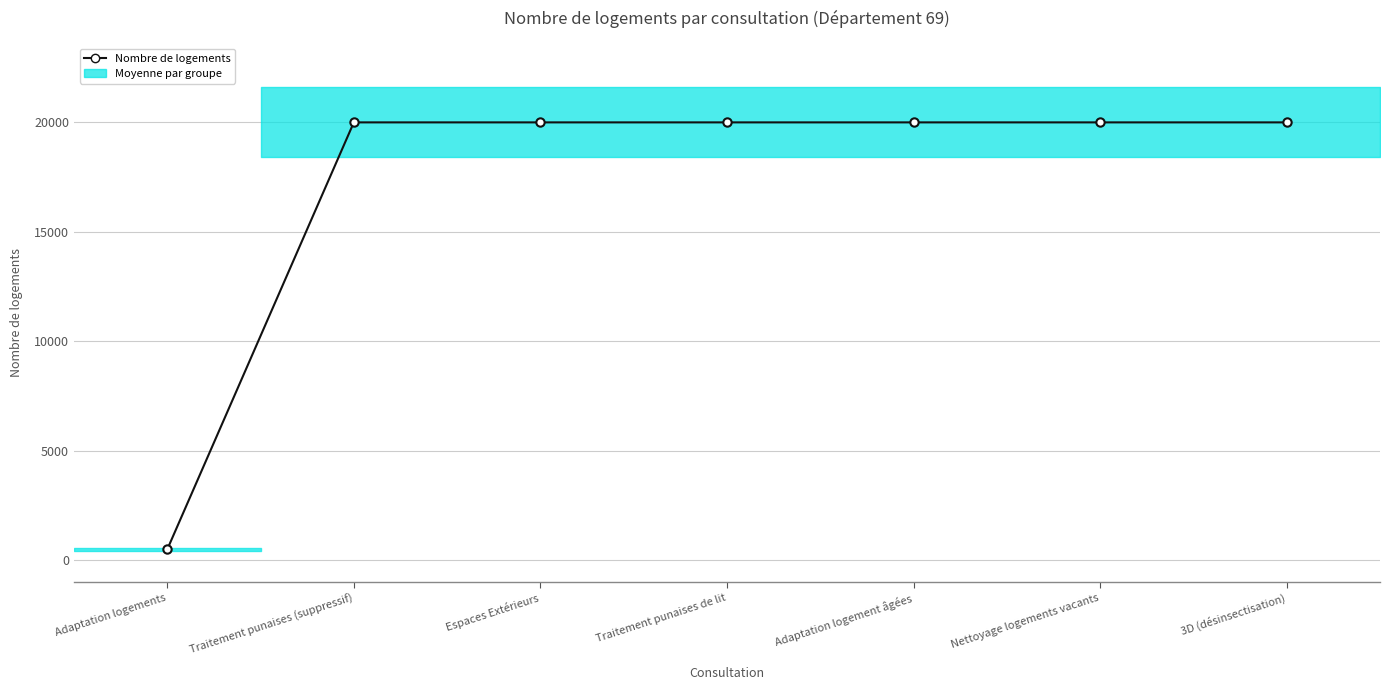

The chart shows a value of 20000 at Traitement punaises de lit. True or false?

True